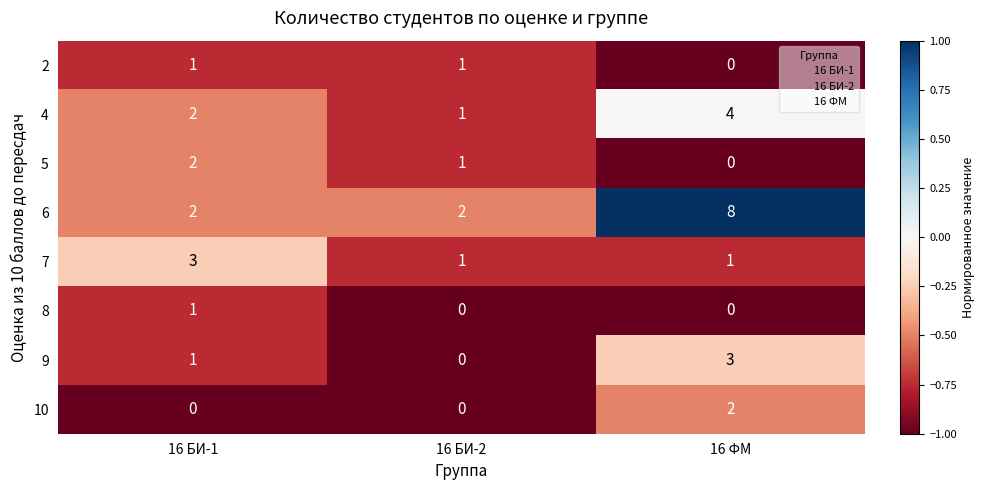

Reading left to right, list all the values displayed in this chart.

2: 16 БИ-1=1	16 БИ-2=1	16 ФМ=0
4: 16 БИ-1=2	16 БИ-2=1	16 ФМ=4
5: 16 БИ-1=2	16 БИ-2=1	16 ФМ=0
6: 16 БИ-1=2	16 БИ-2=2	16 ФМ=8
7: 16 БИ-1=3	16 БИ-2=1	16 ФМ=1
8: 16 БИ-1=1	16 БИ-2=0	16 ФМ=0
9: 16 БИ-1=1	16 БИ-2=0	16 ФМ=3
10: 16 БИ-1=0	16 БИ-2=0	16 ФМ=2